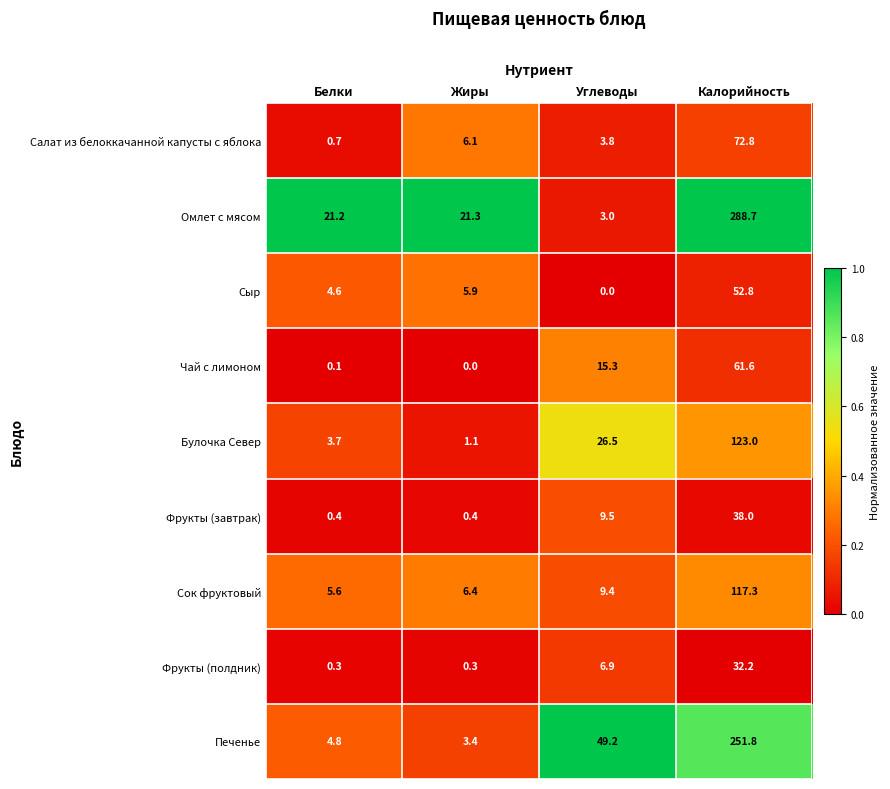

At how many categories does at least one series exceed 0?

4